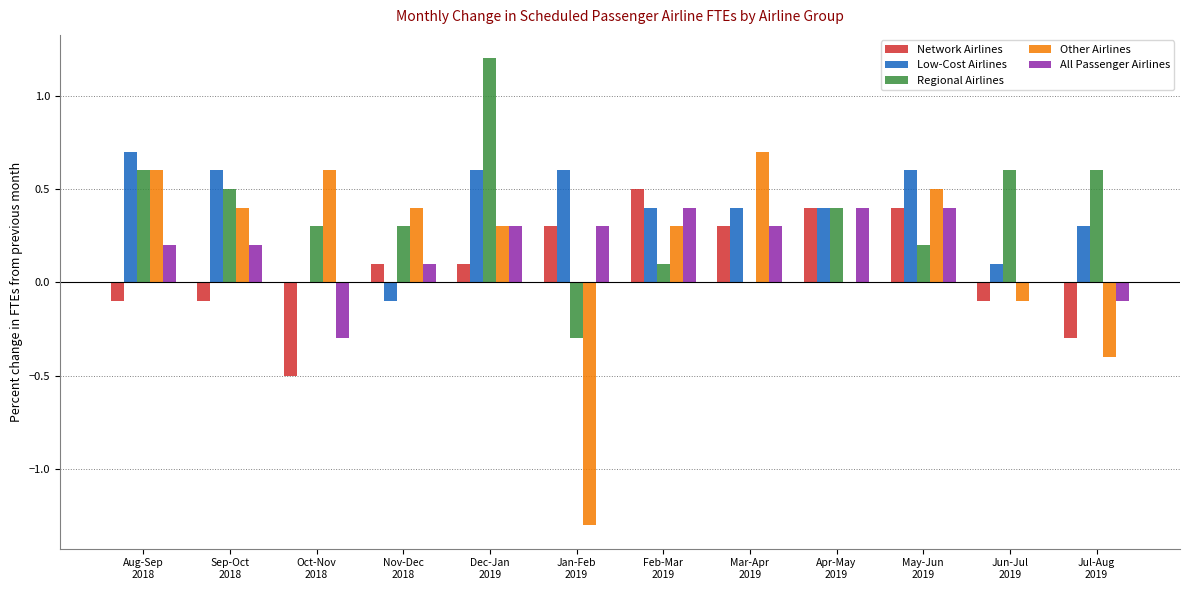

Which series has the widest spread of values?

Other Airlines